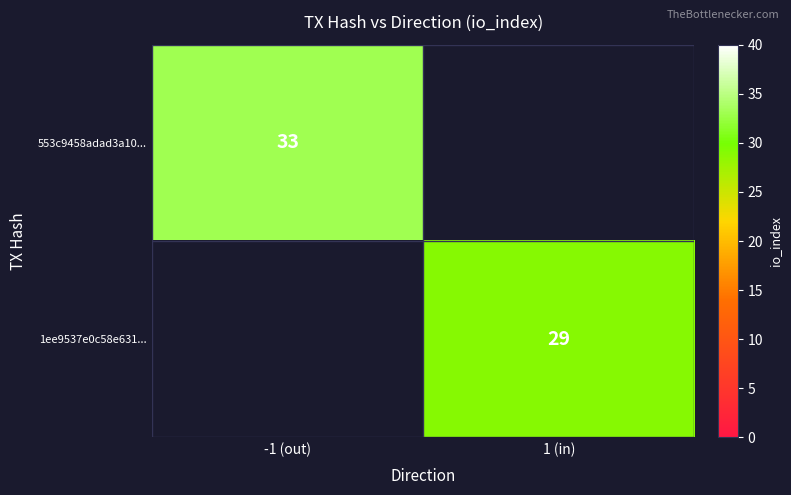

True or false: 553c9458adad3a10... has a value of 19 at -1 (out).

False